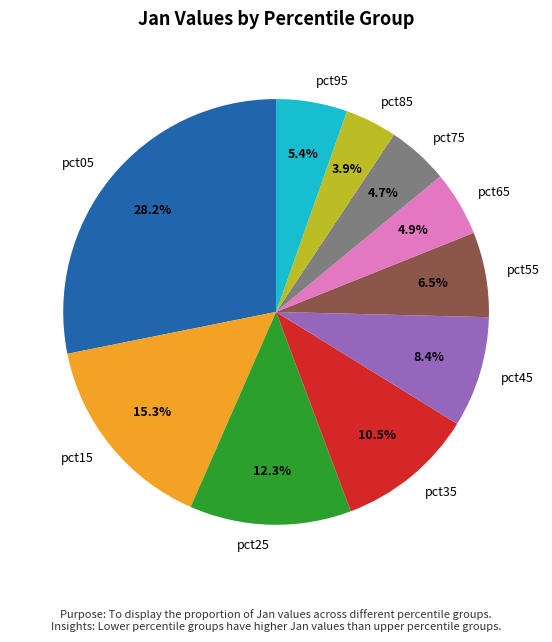

What is the largest slice in the pie chart?

pct05